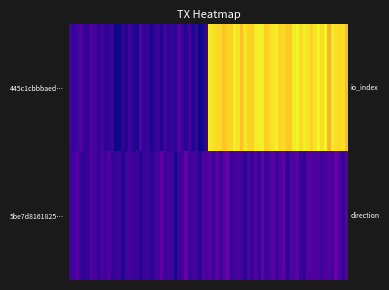

Reading left to right, what are all the values shown in this chart?

445c1cbbbaed8e90e3c31ff36bd207d98eacb69: direction=-1	io_index=106
5be7d8161825afd63a5ed32cbe73c4b10de3221: direction=1	io_index=4